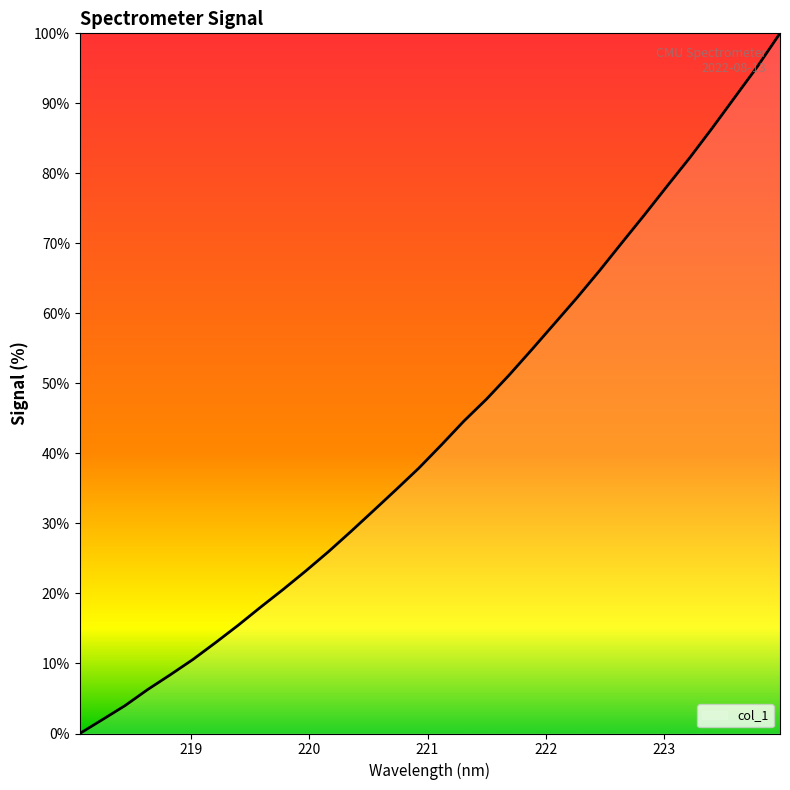

What is the maximum value shown in the chart?

100.0